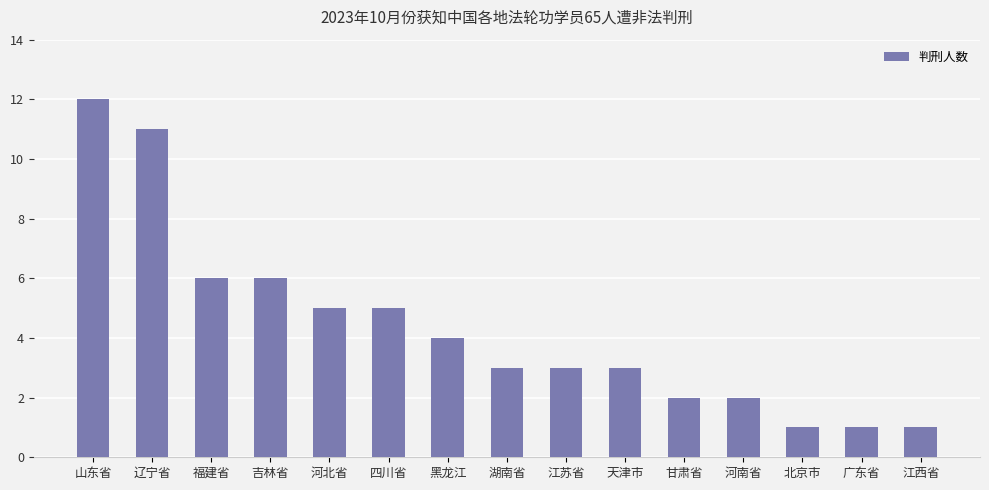

The value at 天津市 is 3. True or false?

True